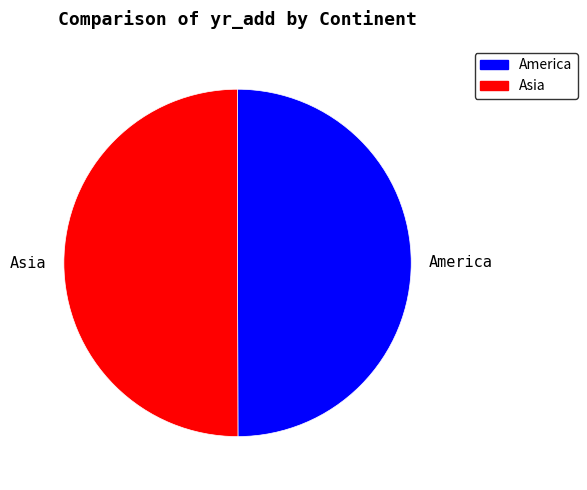

The Asia slice represents 50% of the pie. True or false?

True